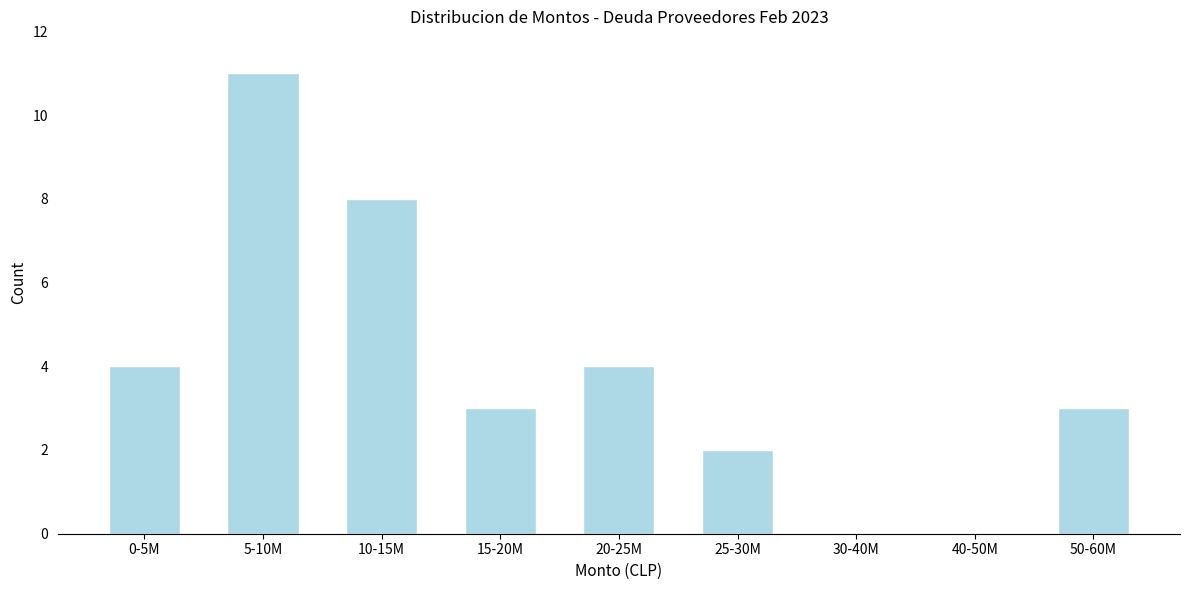

Reading left to right, transcribe all the data shown in this chart.

0-5M=4	5-10M=11	10-15M=8	15-20M=3	20-25M=4	25-30M=2	30-40M=0	40-50M=0	50-60M=3